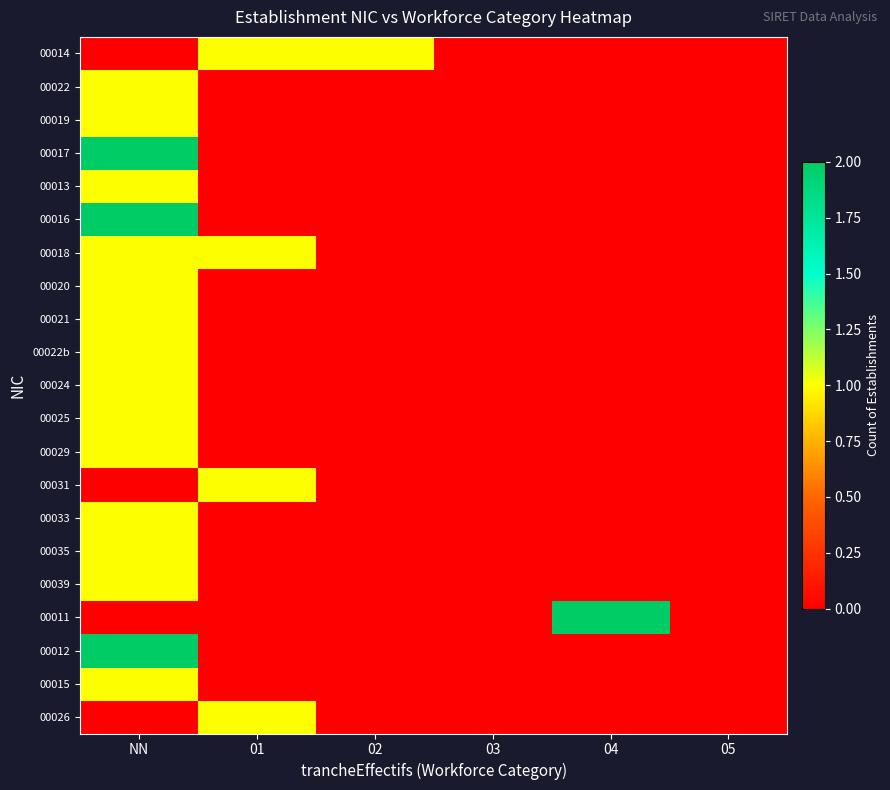

How many series are shown in this chart?

21